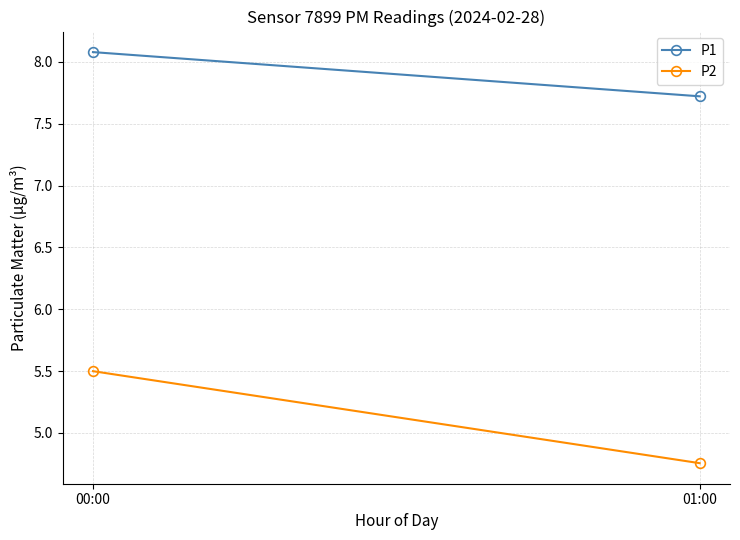

What is the difference between the maximum and minimum values in the P2 series?

0.7